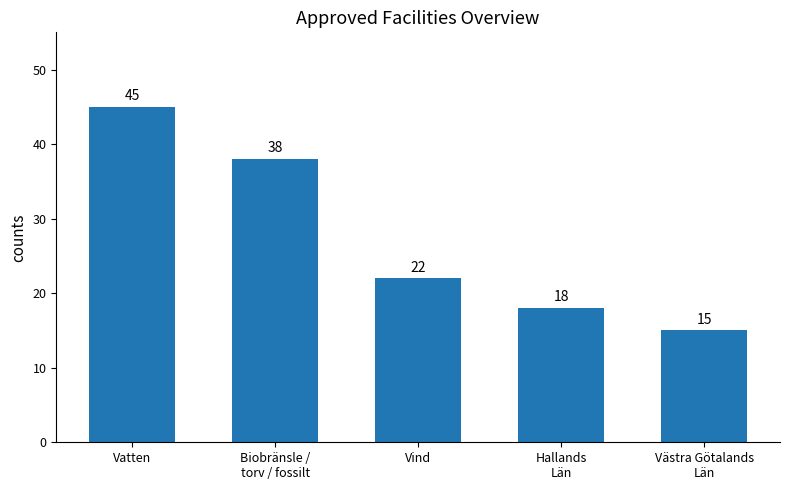

What is the difference between the values at Västra Götalands
Län and Vatten?

30